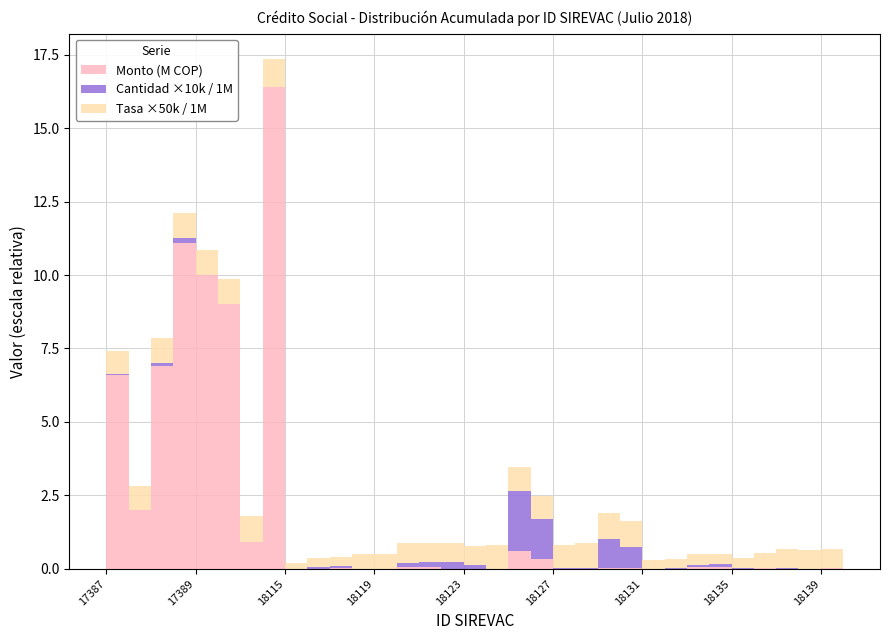

Reading right to left, what are all the values shown in this chart?

Monto: 13652.0	14173.0	313.0	5456.0	21000.0	3200.0	77055.0	67655.0	4675.0	2441.0	30026.0	42848.0	7000.0	3969.0	331293.0	605391.0	3649.0	5643.0	8087.0	80261.0	76367.0	3549.0	1000.0	31185.0	12771.0	3635.0	16400000.0	900000.0	9000000.0	10000000.0	11100000.0	6900000.0	2000000.0	6600000.0
Cantidad: 2.0	2.0	1.0	1.0	1.0	2.0	9.0	8.0	2.0	1.0	71.0	96.0	1.0	1.0	136.0	205.0	1.0	14.0	23.0	15.0	14.0	1.0	1.0	7.0	5.0	1.0	1.0	1.0	2.0	1.0	15.0	10.0	1.0	2.0
Tasa Interes EA: 13.0	13.0	13.0	13.0	10.0	7.0	7.0	7.0	6.0	6.0	18.0	18.0	17.0	16.0	16.0	16.0	16.0	13.0	13.0	13.0	13.0	10.0	10.0	6.0	6.0	4.0	18.7	18.0	16.8	16.8	17.4	17.4	16.2	16.2